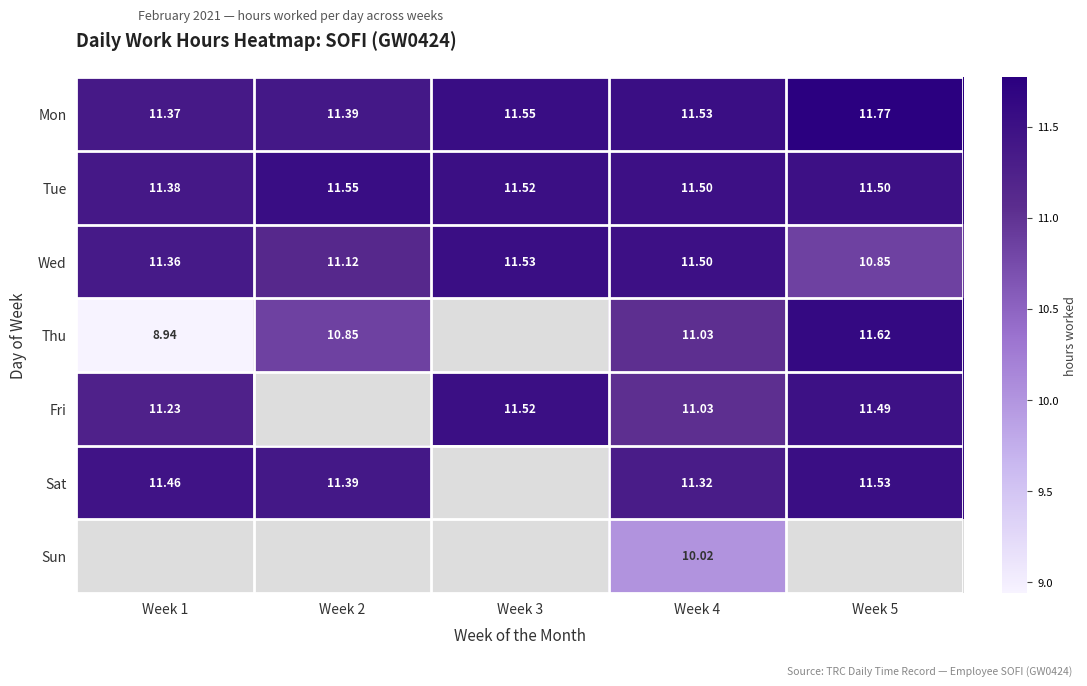

What is the sum of all Tue values?

57.5